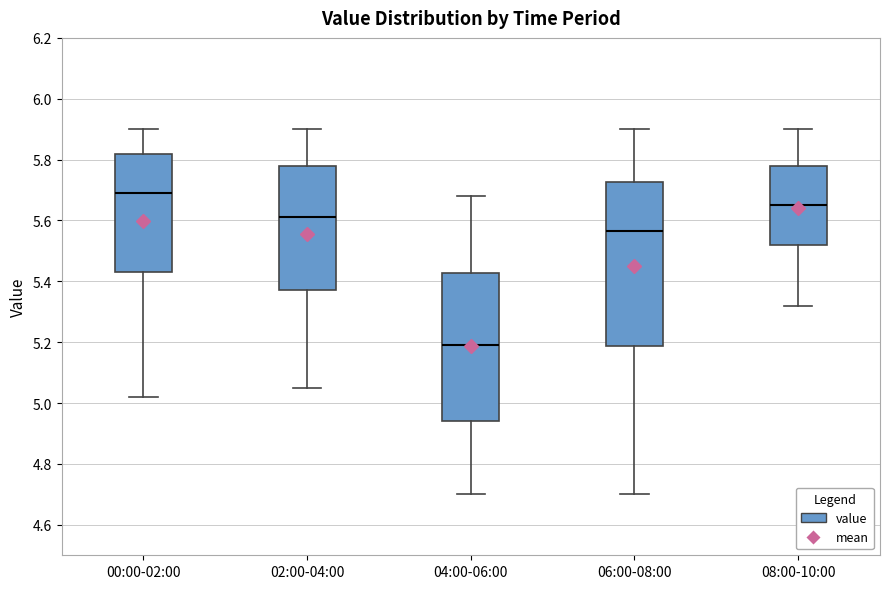

Which box is the tallest, from its lower edge to its upper edge?

06:00-08:00